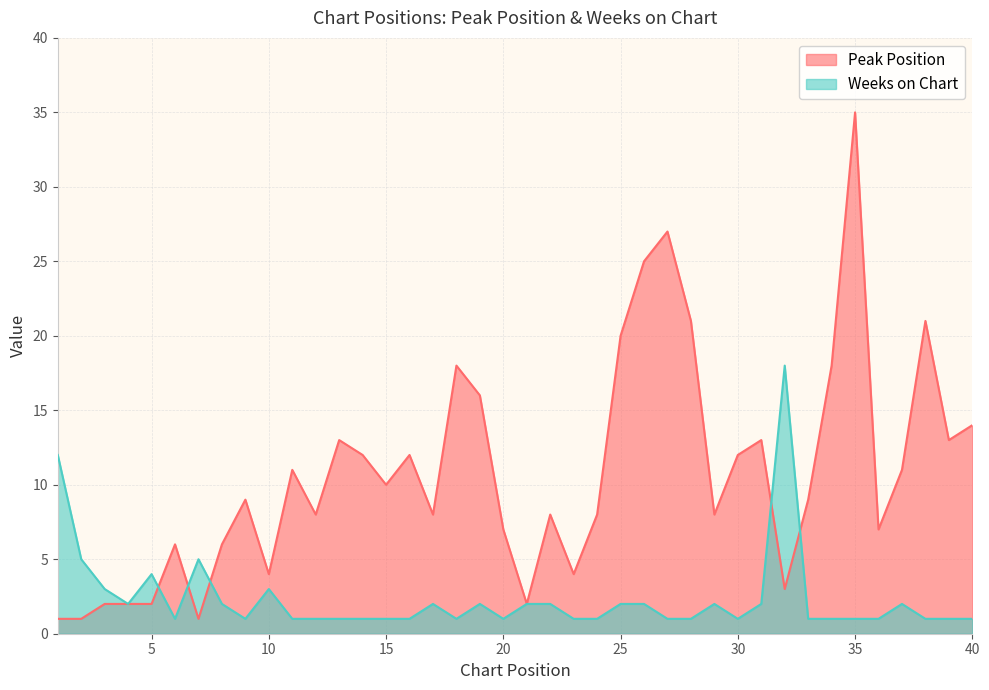

Which series has the largest total across all categories?

Peak Position